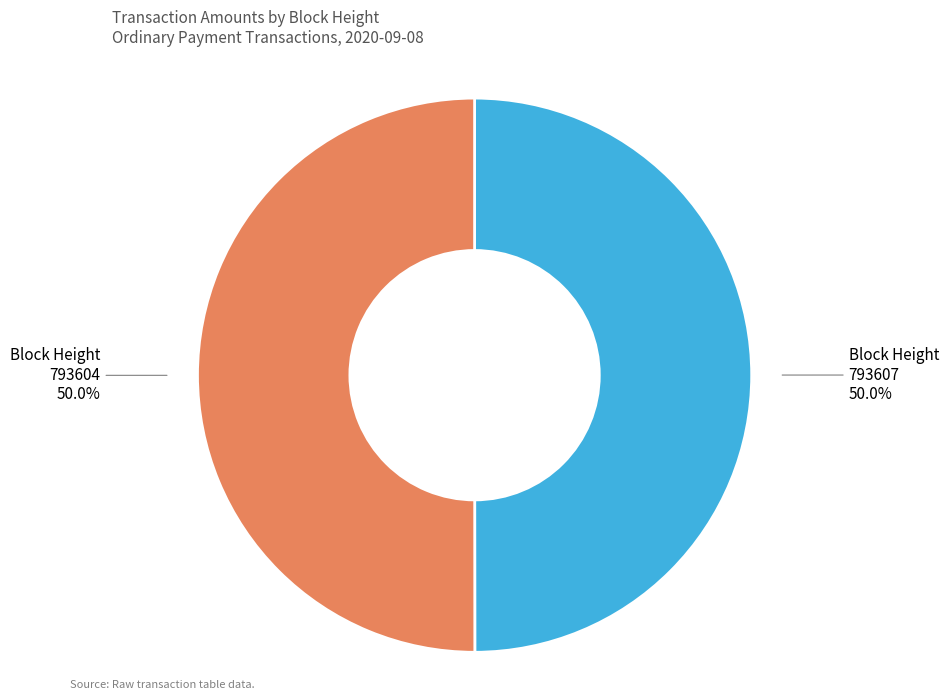

What is the smallest slice in the pie chart?

793607